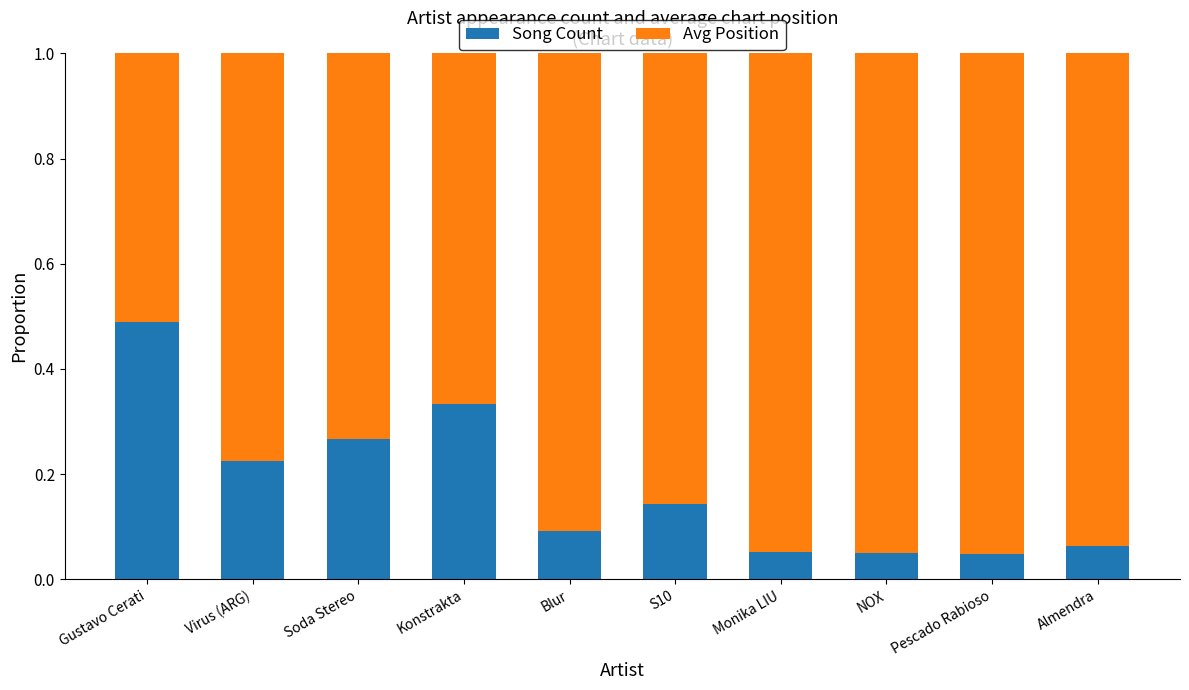

What is the difference between the Song Count values at Pescado Rabioso and Gustavo Cerati?

0.4